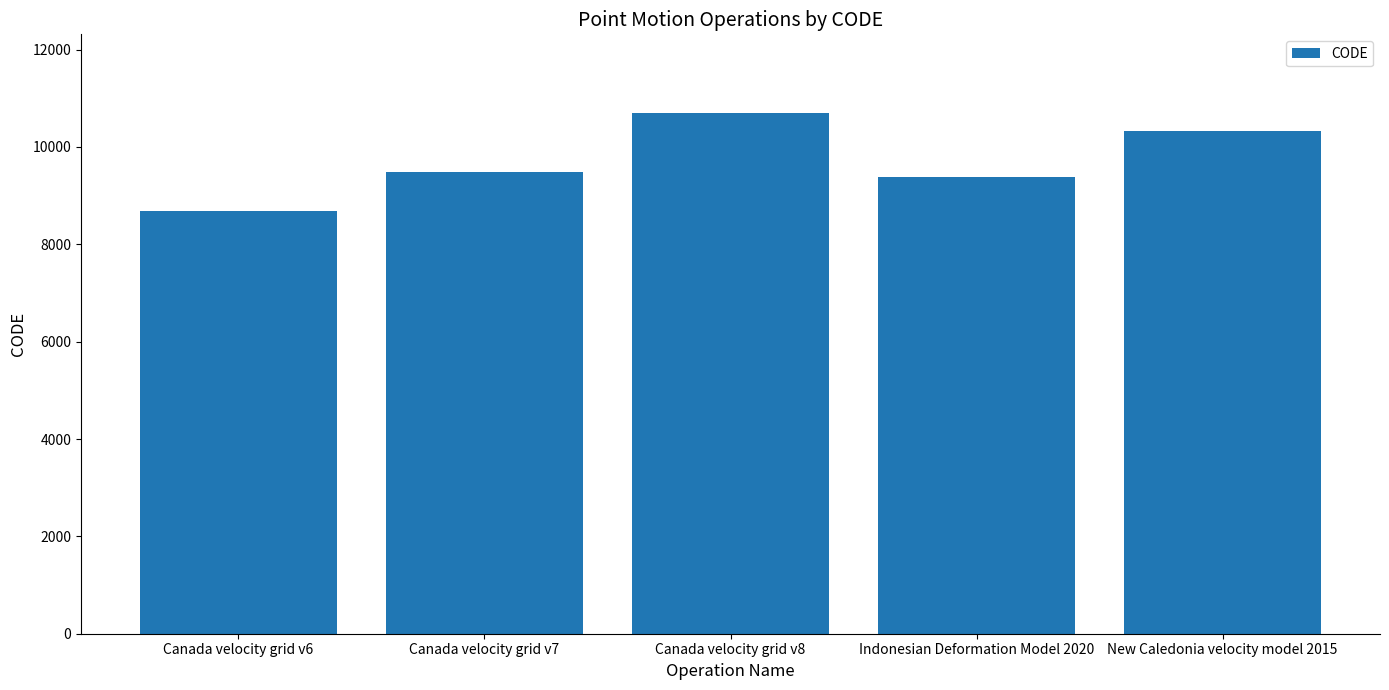

Count the number of categories in the chart.

5